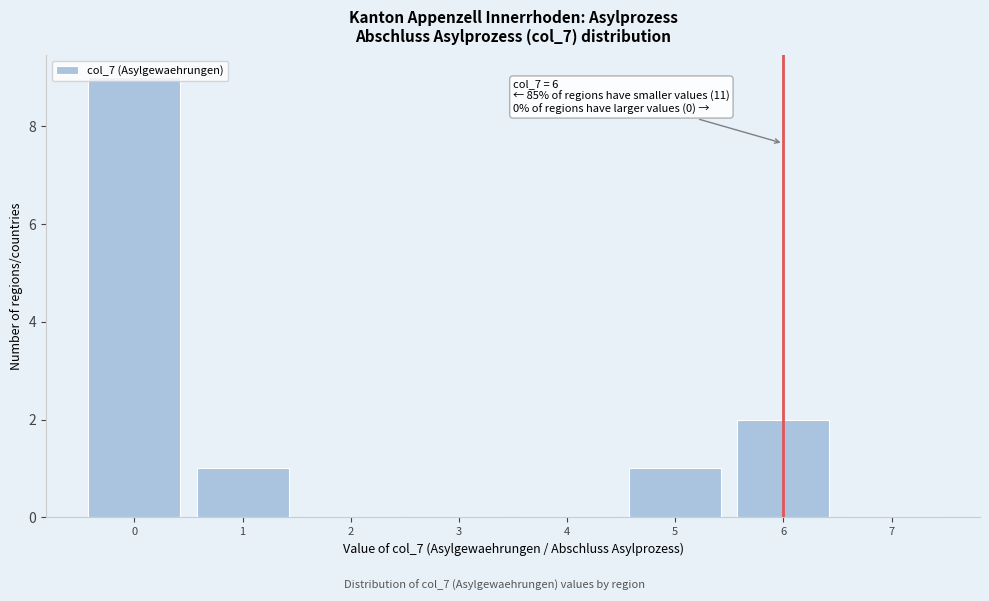

Over which range of the x-axis is the bar tallest?

-0.5 to 0.5